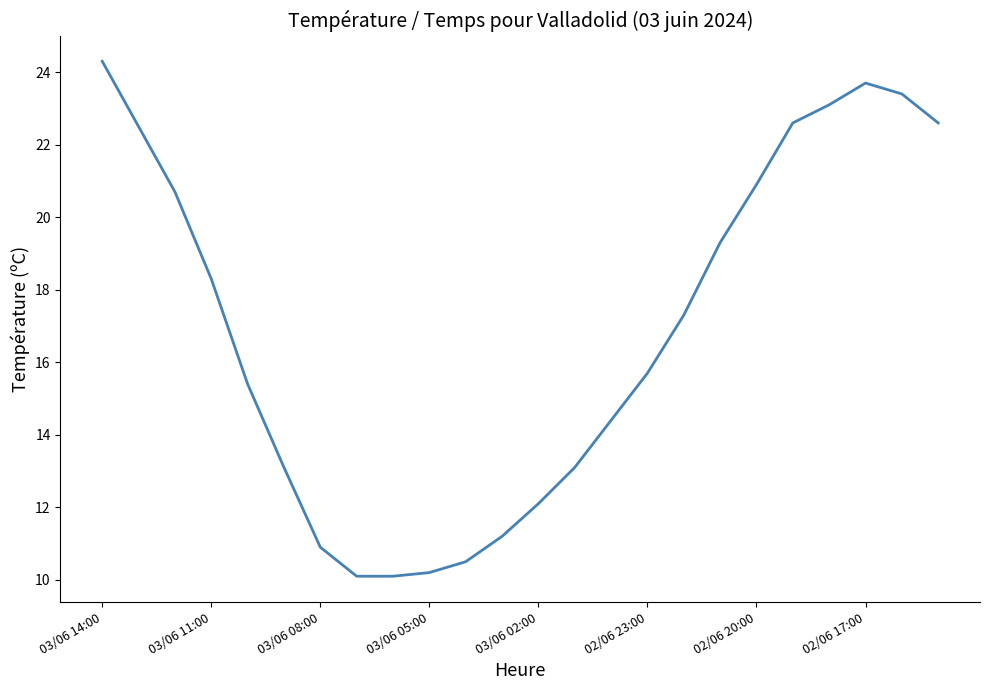

Does the chart display data point markers on the line(s)?

No